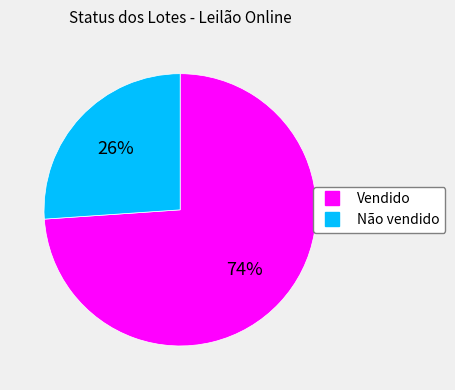

What is the ratio of the value at Não vendido to the value at Vendido?

0.4